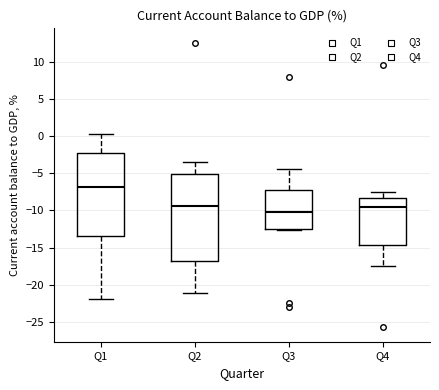

Which box's median line is the lowest?

Q3